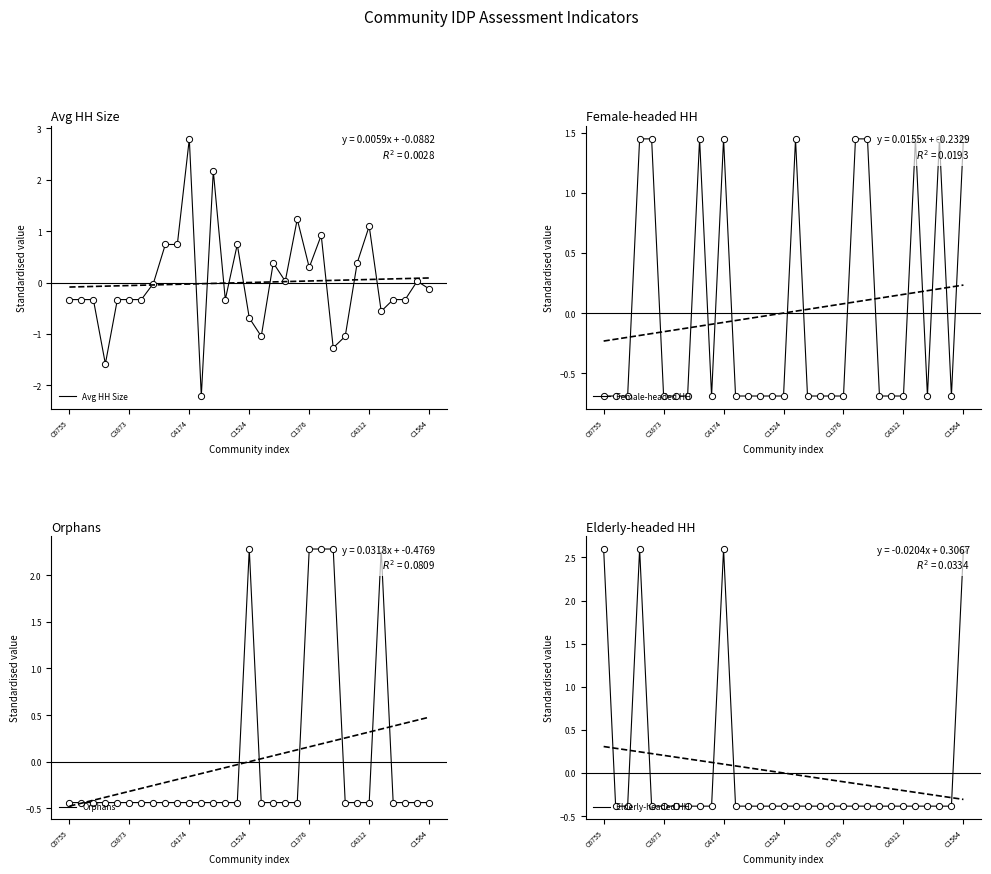

What are all the series names shown in the legend?

Avg HH Size, Female-headed HH, Orphans, Elderly-headed HH